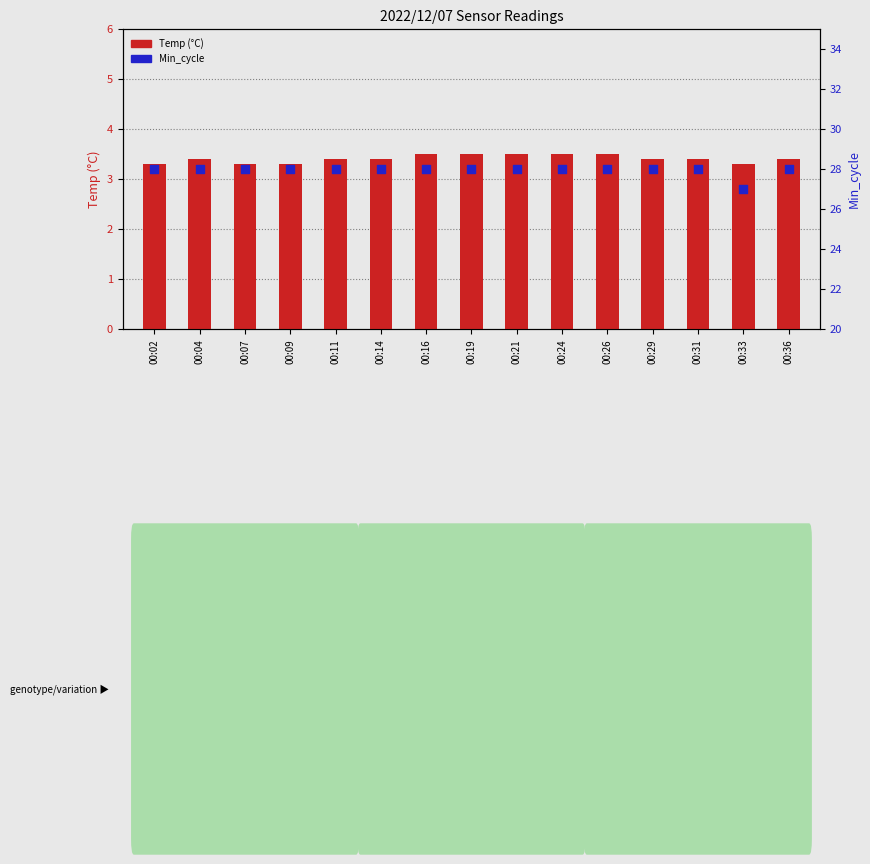

Which series has the largest total across all categories?

Min_cycle